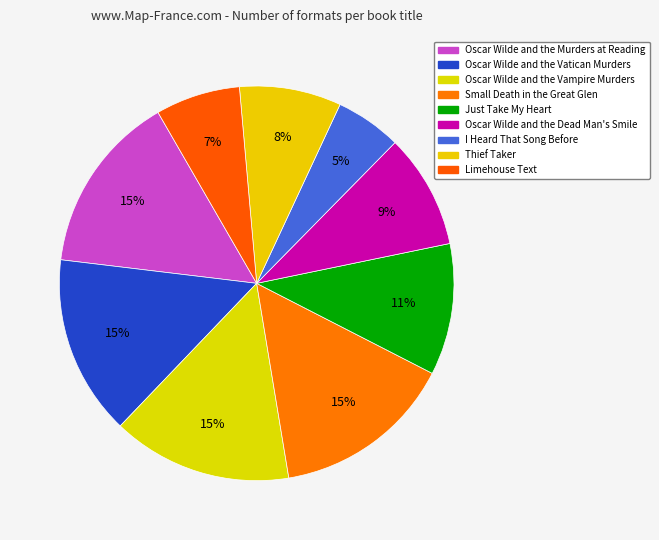

How many slices are in this pie chart?

9